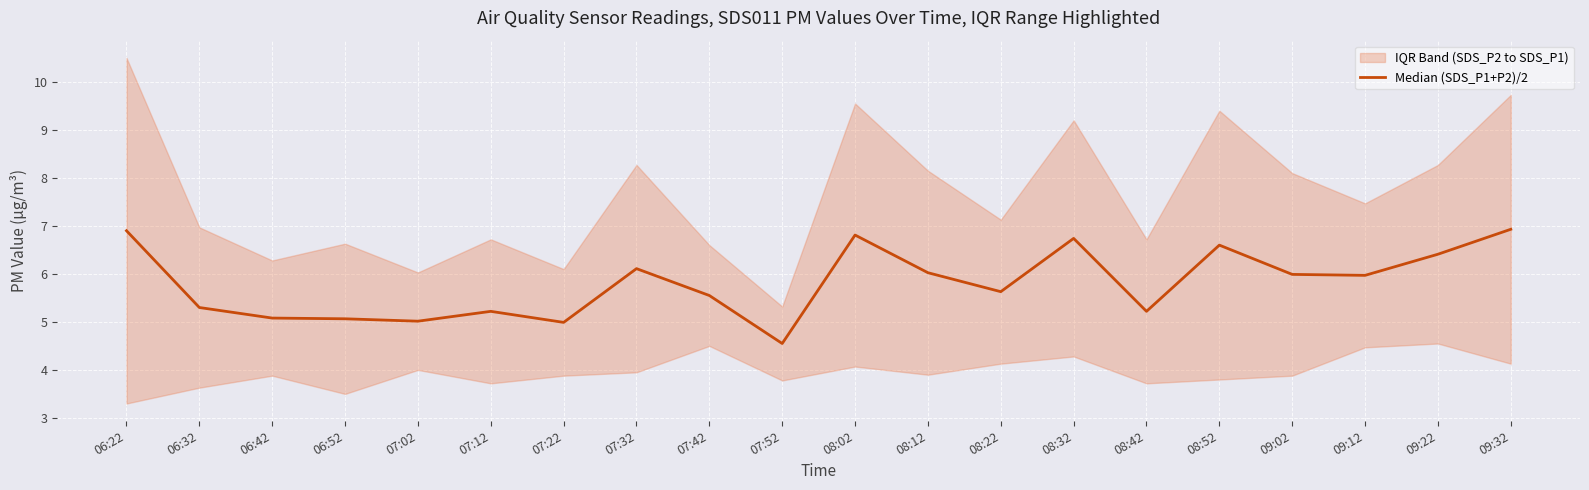

Reading left to right, list all the values displayed in this chart.

06:22=6.9	06:32=5.3	06:42=5.1	06:52=5.1	07:02=5.0	07:12=5.2	07:22=5.0	07:32=6.1	07:42=5.5	07:52=4.5	08:02=6.8	08:12=6.0	08:22=5.6	08:32=6.7	08:42=5.2	08:52=6.6	09:02=6.0	09:12=6.0	09:22=6.4	09:32=6.9